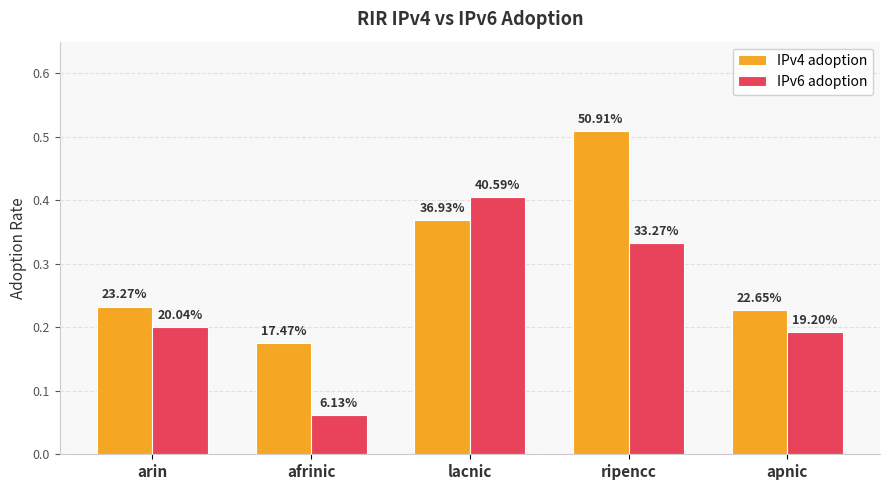

Are the bars grouped side by side (vs. stacked)?

Yes